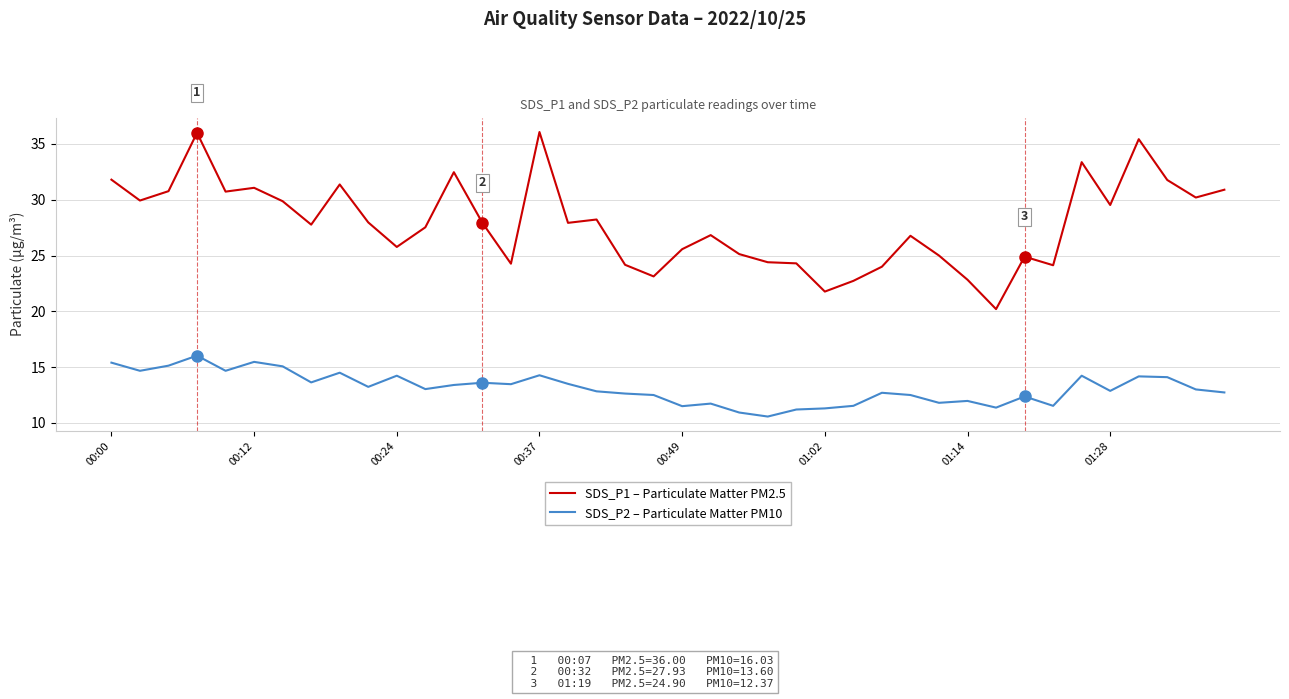

Which series has the widest spread of values?

SDS_P1 – Particulate Matter PM2.5